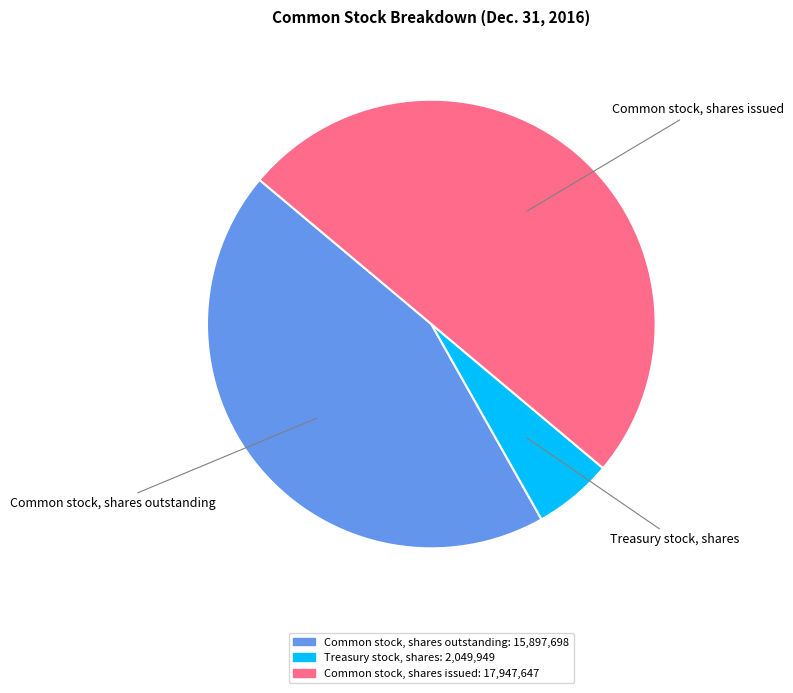

Does Common stock, shares outstanding account for over 50% of the chart?

No